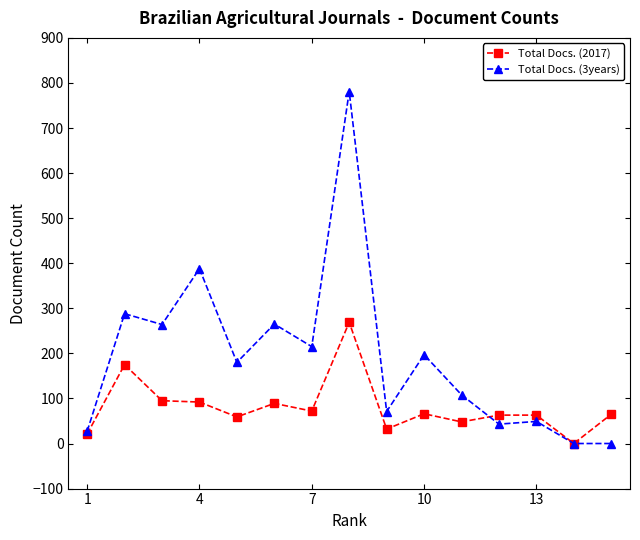

True or false: Total Docs. (2017) has more than 1 interior local peaks.

True